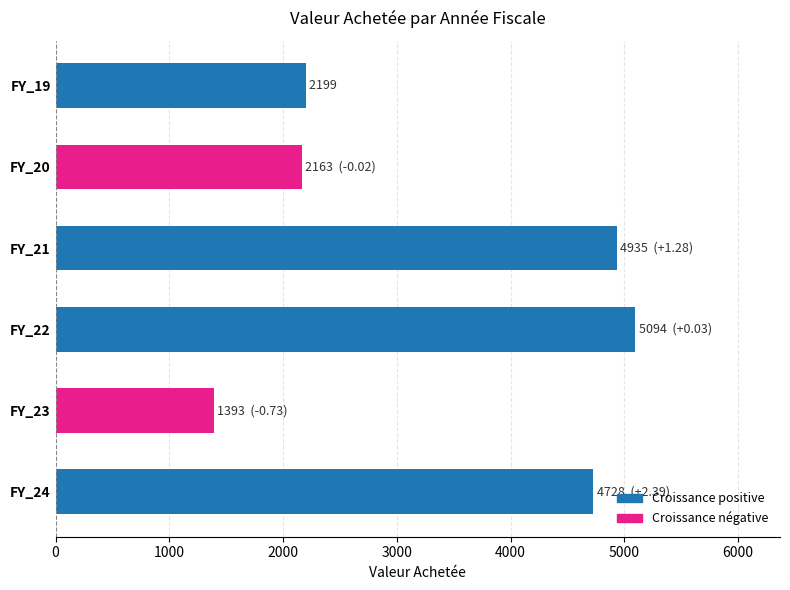

Approximately how many times larger is the value at FY_23 compared to FY_19?

0.6